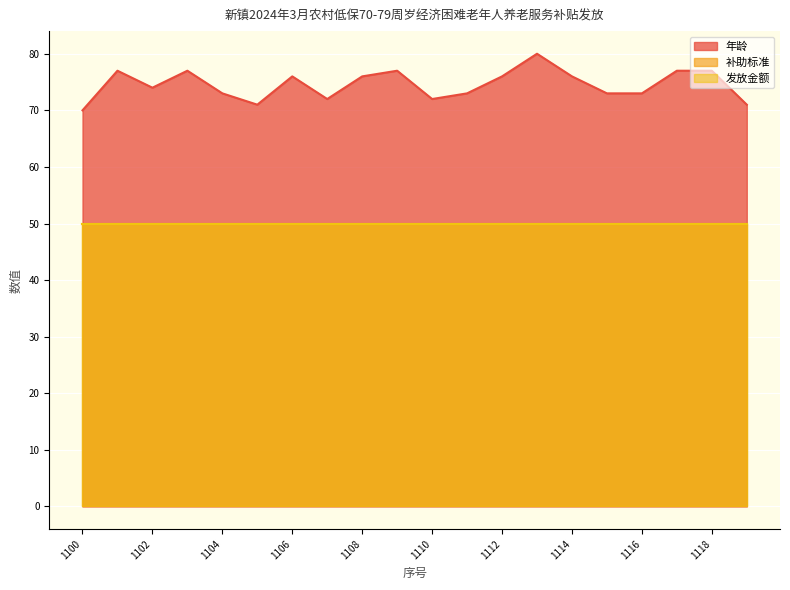

What are all the series names shown in the legend?

年龄, 补助标准, 发放金额